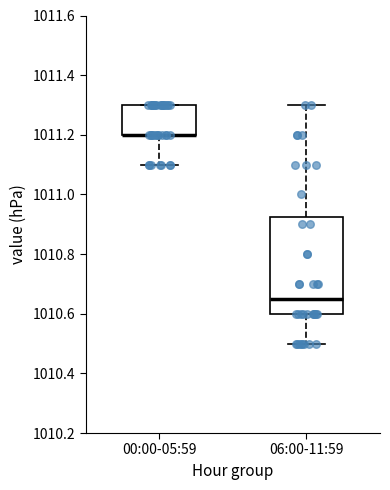

Reading left to right, transcribe this box plot: for each box, give where its median line is, the range the box spans, and where its two whiskers end, as read against the y-axis. The values are not printed on the chart, so give them approximately, as read against the axis.

00:00-05:59: median 1011.20 (drawn on the box's lower edge), box 1011.20 to 1011.30, whiskers 1011.10 to 1011.30
06:00-11:59: median 1010.66, box 1010.60 to 1010.92, whiskers 1010.50 to 1011.30